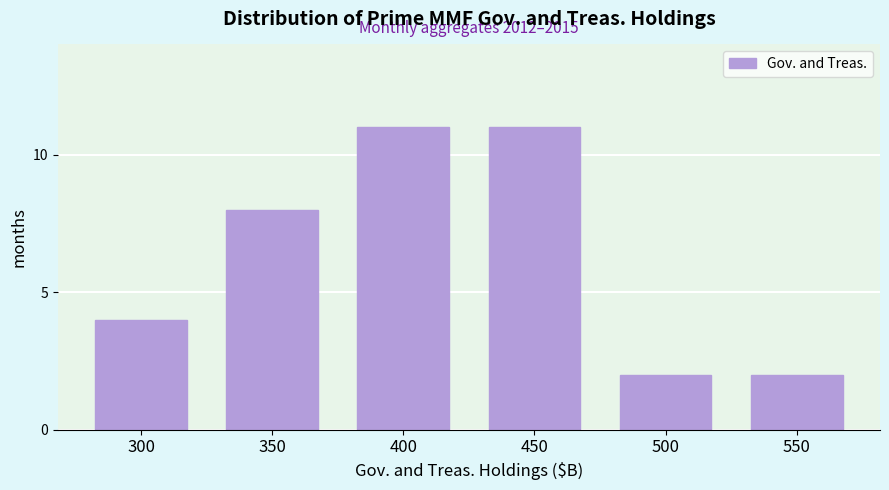

Reading left to right, what are all the values shown in this chart?

4	8	11	11	2	2